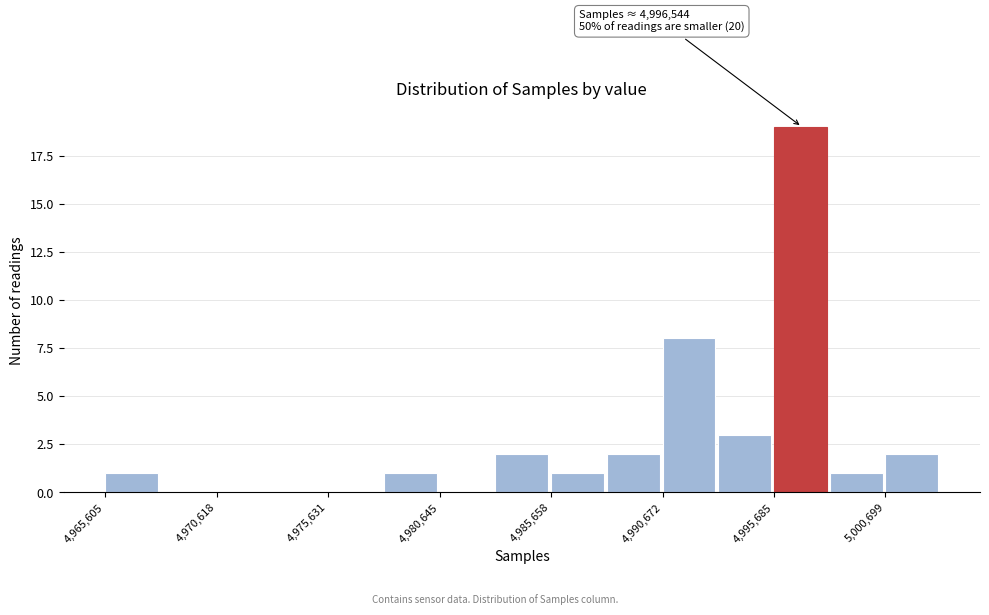

Read against the x-axis, roughly where is the centre of the tallest bar?

4997000